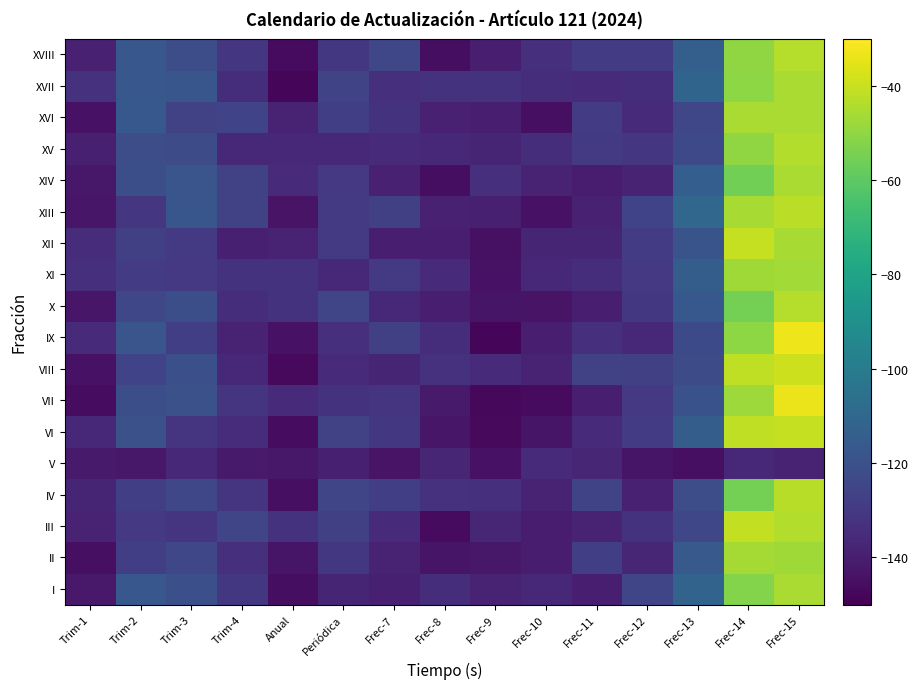

What is the difference between the row_16 values at Trim-2 and Frec-12?

16.8